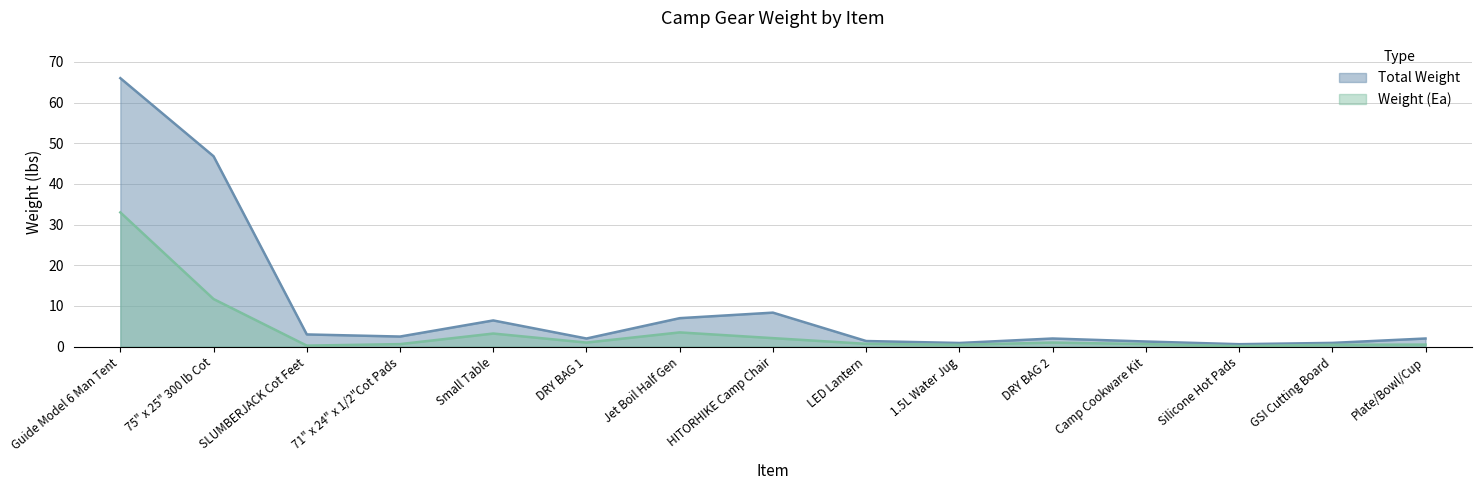

Does the chart have visible grid lines?

Yes